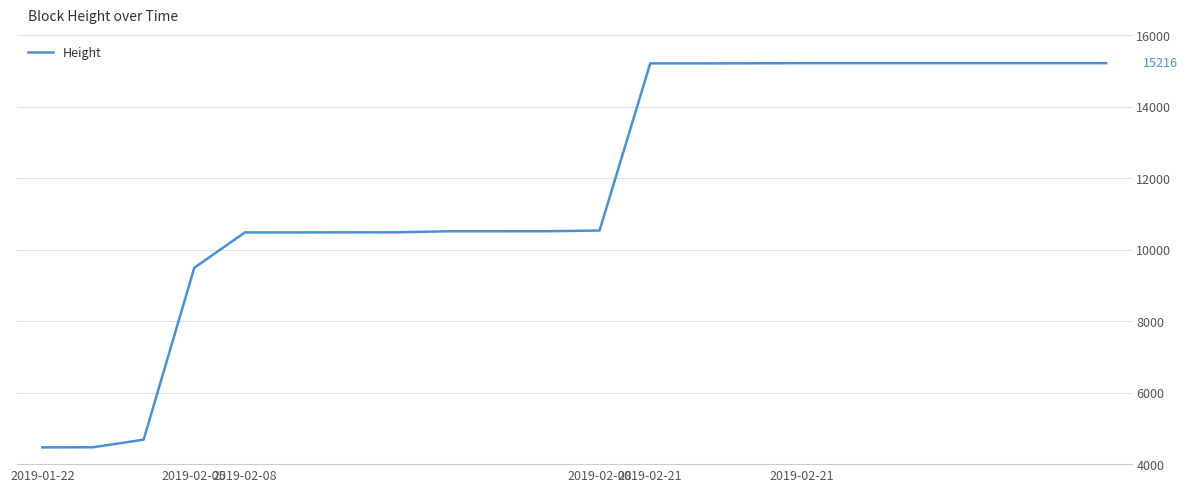

What is the greatest value displayed?

15216